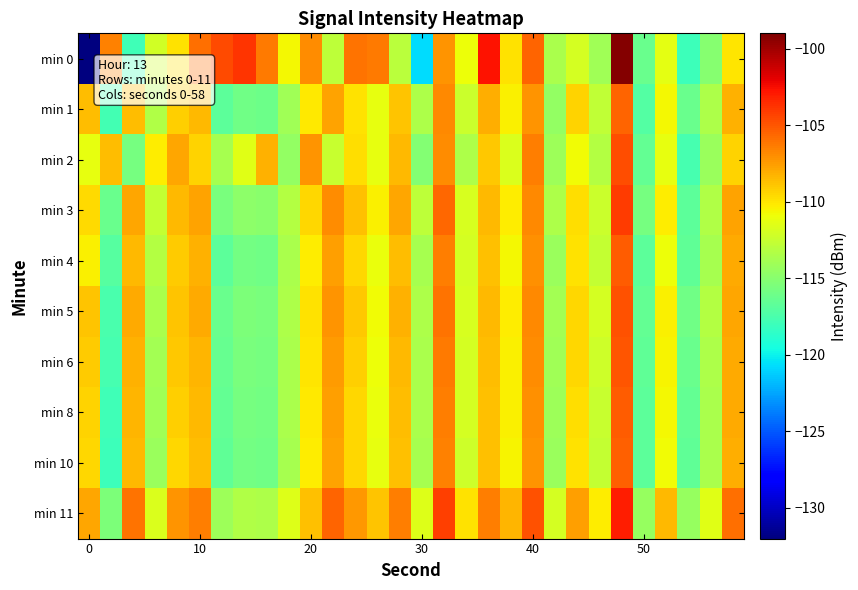

Which series has the largest range (max minus min)?

min 0